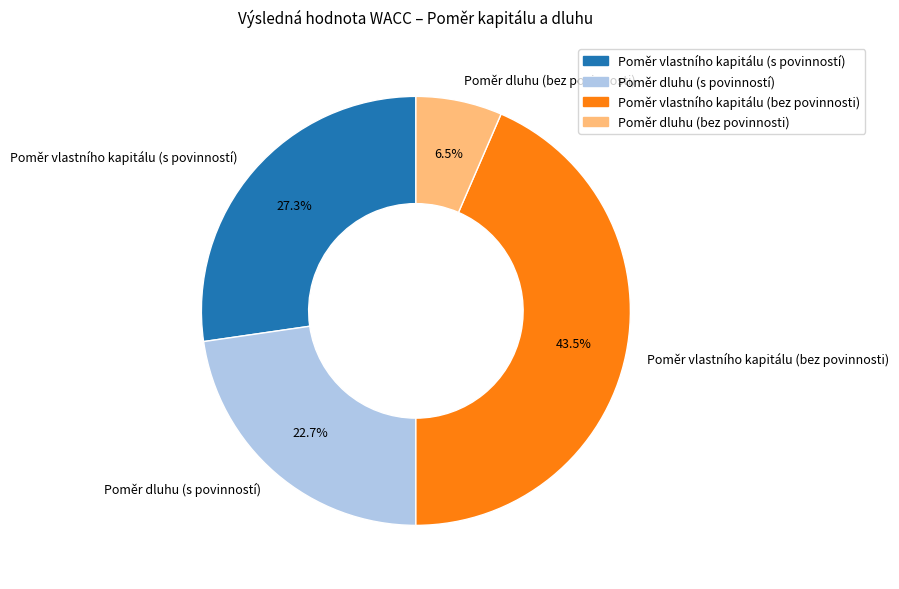

To the nearest percent, what is the average slice percentage?

25%